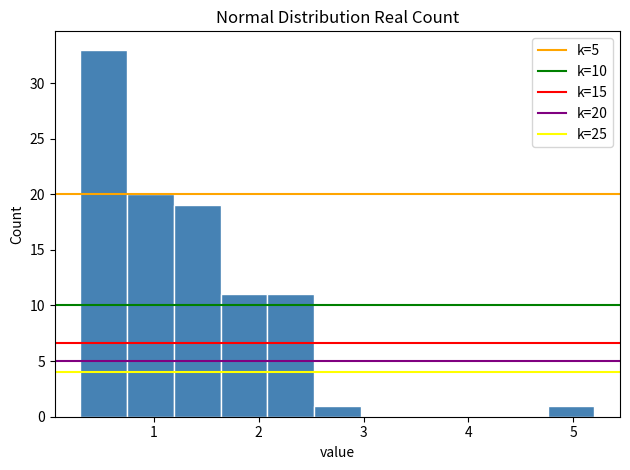

Which range on the x-axis has the tallest bar?

0.3 to 0.7